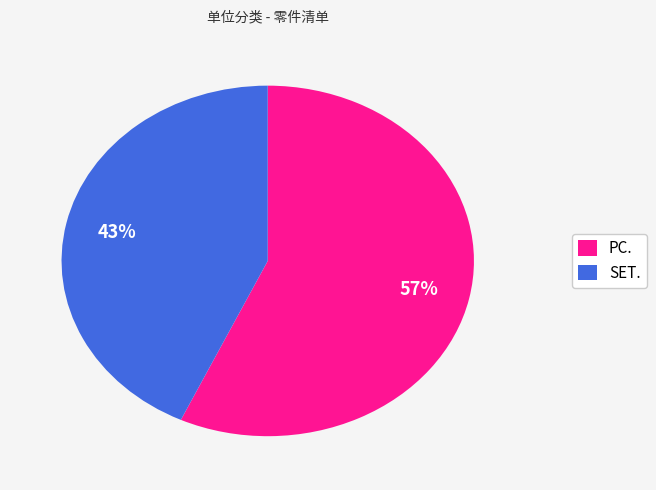

What is the ratio of the value at SET. to the value at PC.?

0.8